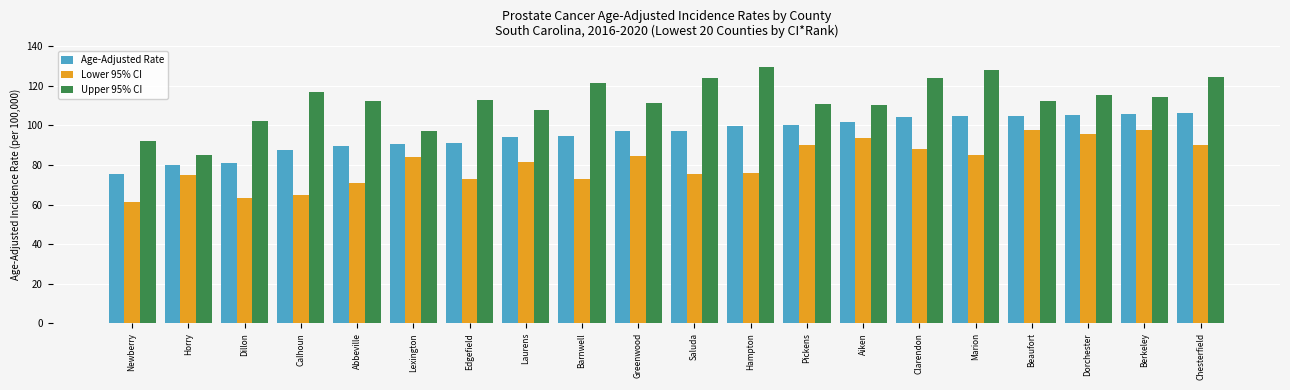

What is the difference between the highest and lowest values at Laurens?

26.3